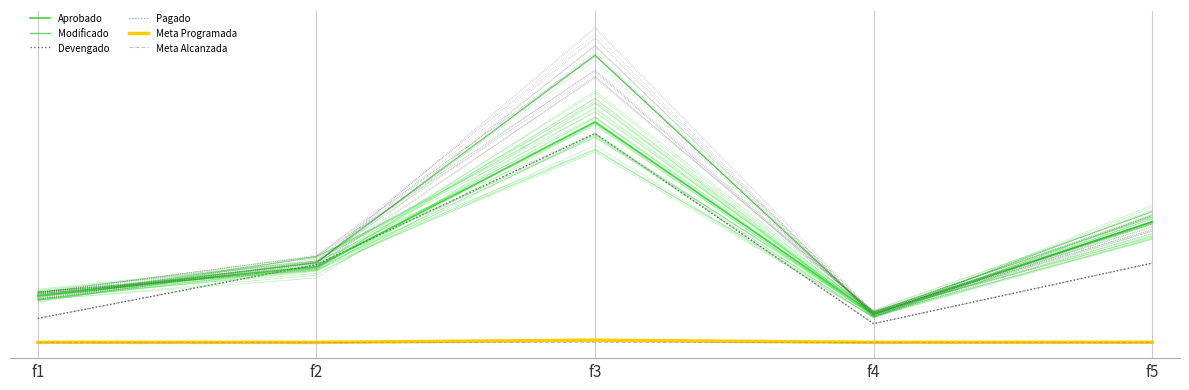

True or false: Aprobado has more than 0 points higher than both neighbors.

True